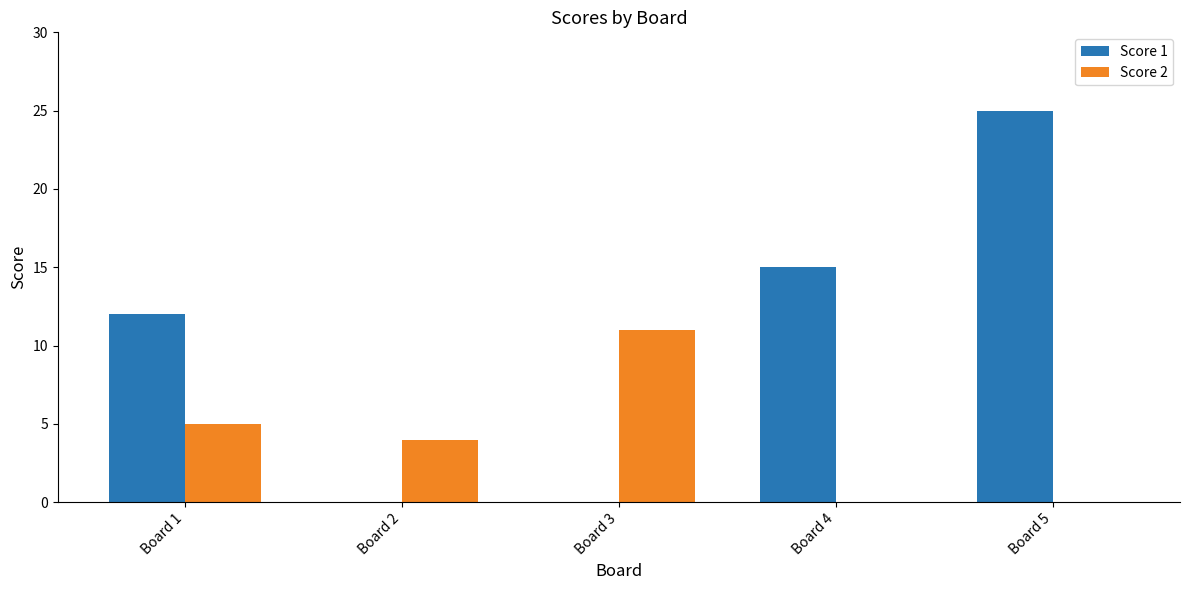

Which series has the largest range (max minus min)?

Score 1